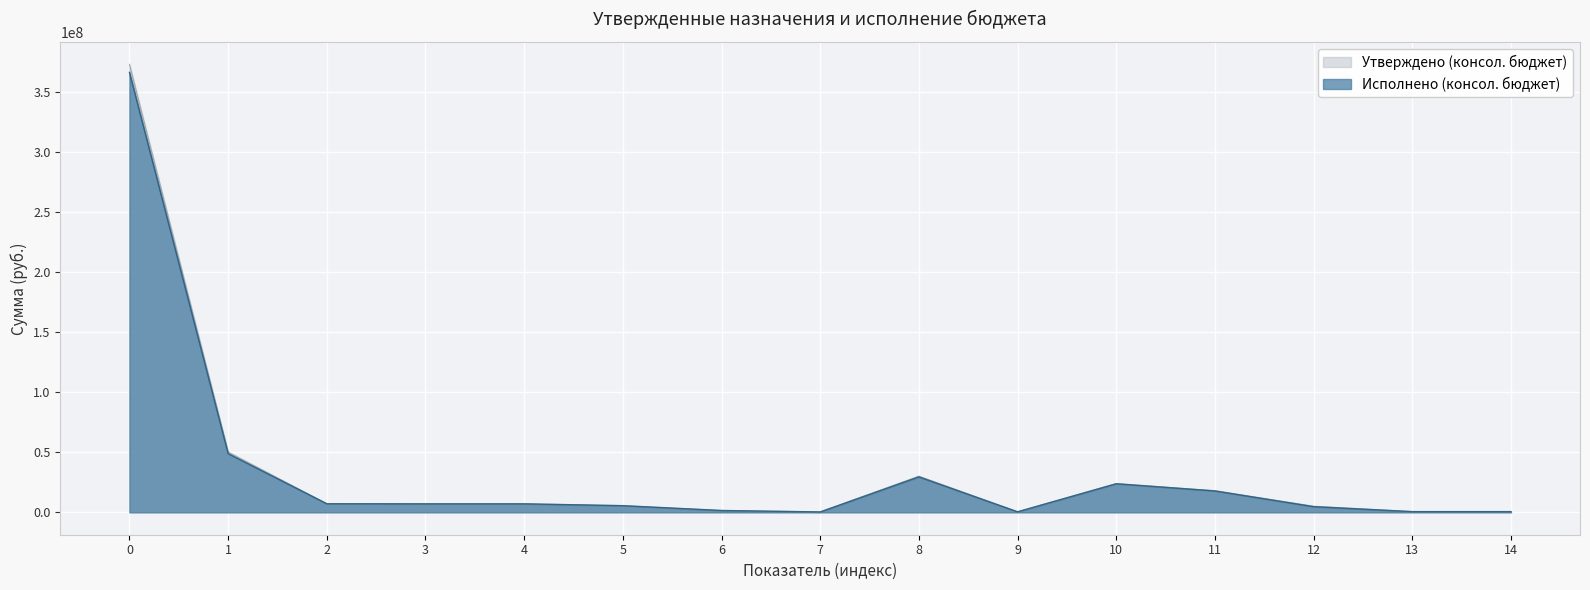

Reading left to right, transcribe all the data shown in this chart.

Утверждено (консол. бюджет): 372916763.1	50259477.0	7143294.0	7069094.0	7069094.0	5544614.0	1524480.0	329900.0	30123183.0	438100.0	23990069.0	18021672.0	5097815.0	597199.0	594199.0
Исполнено (консол. бюджет): 366192911.8	48872360.5	7131966.5	7057878.8	7057878.8	5534477.5	1523401.3	327137.7	29491614.2	438040.2	23757746.2	17799137.5	4714405.1	581422.6	579422.6